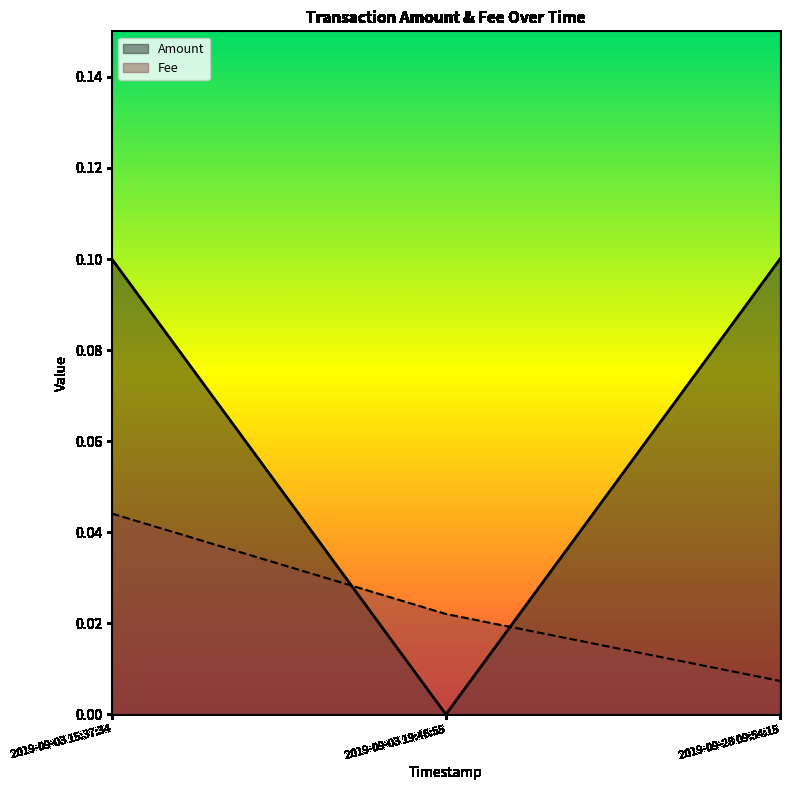

The Fee series shows 0.0 at 2019-09-03 15:37:34. True or false?

False